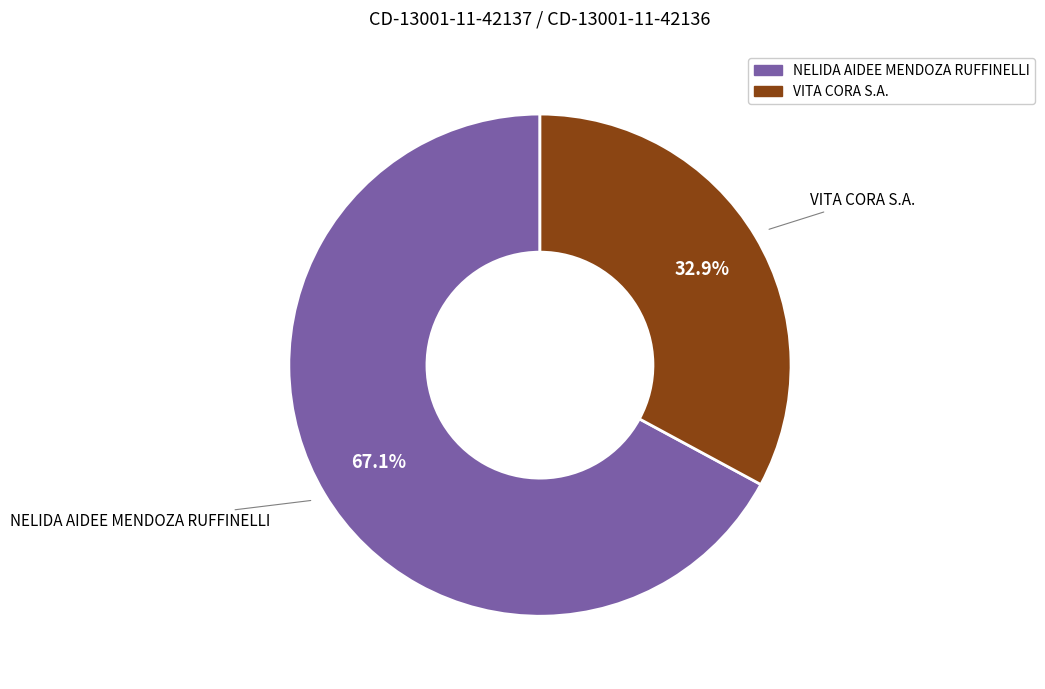

What is the ratio of the value at VITA CORA S.A. to the value at NELIDA AIDEE MENDOZA RUFFINELLI?

0.5